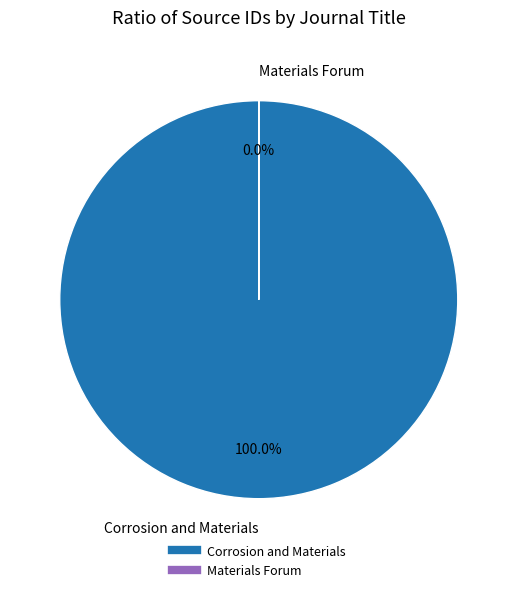

Count the number of slices in the pie.

2